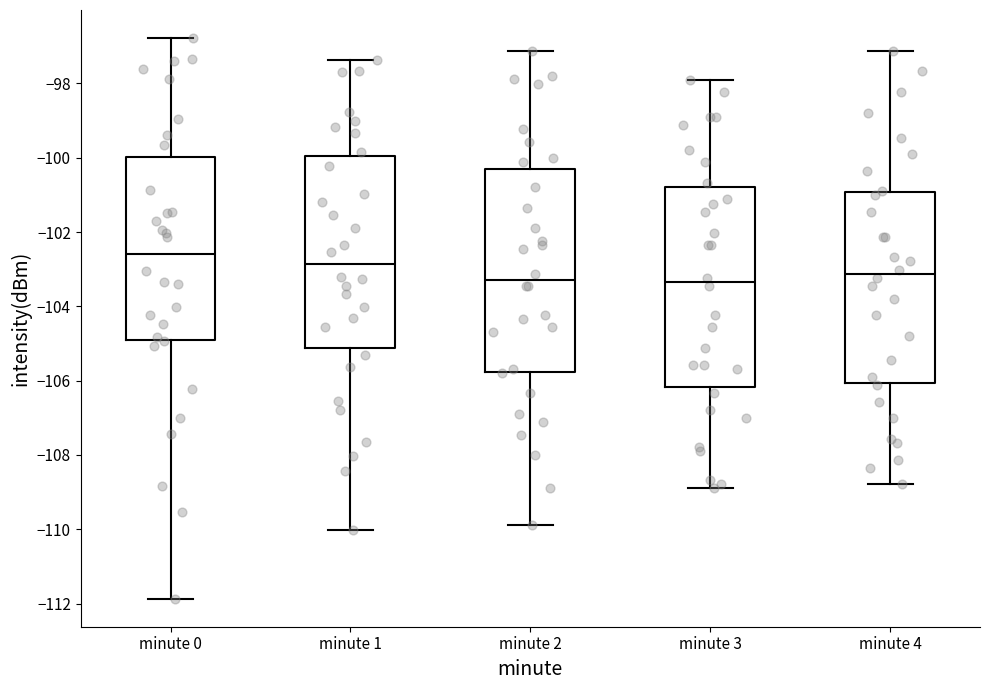

Reading left to right, read every box against the y-axis: the position of its median line, the range the box covers, and the ends of its whiskers. The values are not printed on the chart, so give them approximately, as read against the axis.

minute 0: median -102.6, box -105.0 to -100.0, whiskers -111.8 to -96.8
minute 1: median -102.8, box -105.2 to -100.0, whiskers -110.0 to -97.4
minute 2: median -103.2, box -105.8 to -100.2, whiskers -109.8 to -97.2
minute 3: median -103.4, box -106.2 to -100.8, whiskers -109.0 to -98.0
minute 4: median -103.2, box -106.0 to -101.0, whiskers -108.8 to -97.2